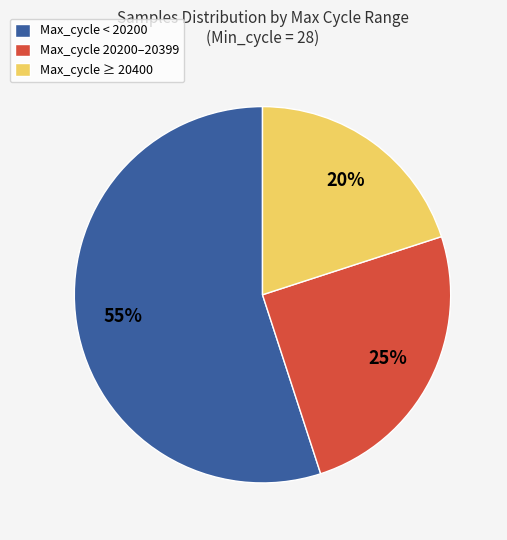

How many segments does this pie chart have?

3